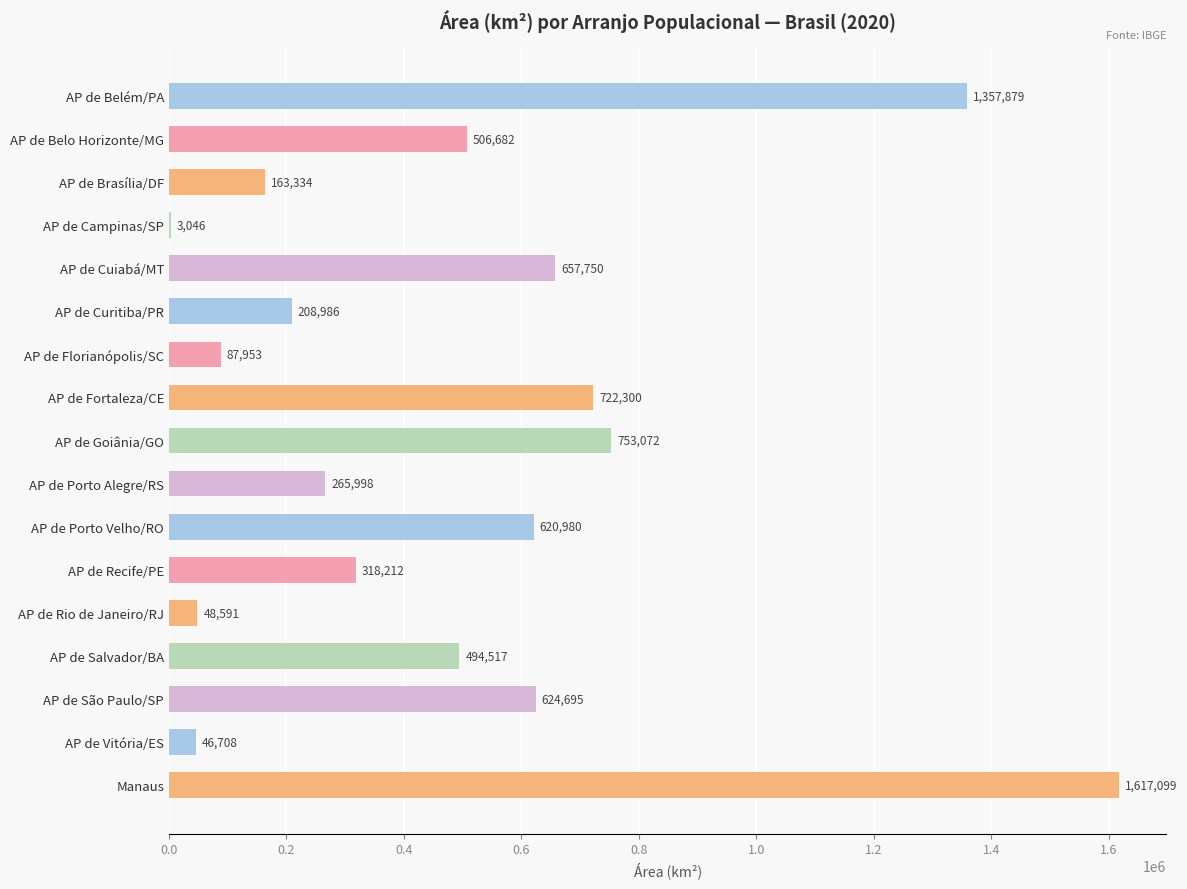

True or false: the data shows 657750.4 at AP de Cuiabá/MT.

True